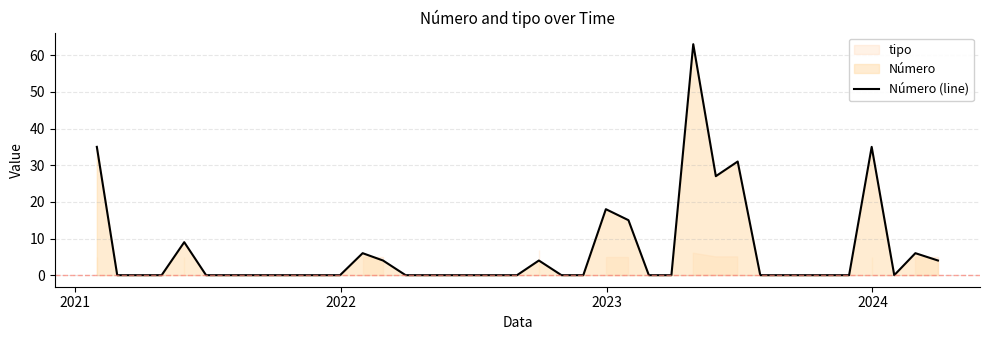

What is the average value?

7